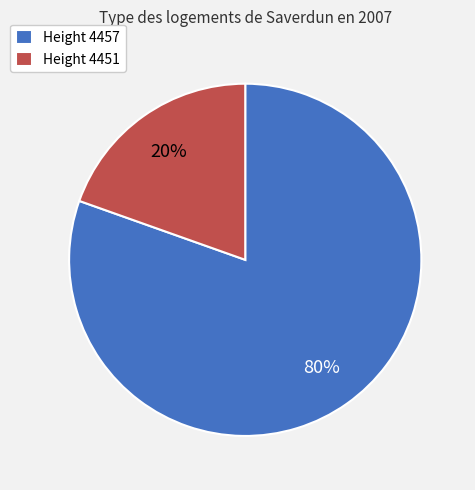

To the nearest percent, what is the combined percentage of Height 4457 and Height 4451?

100%